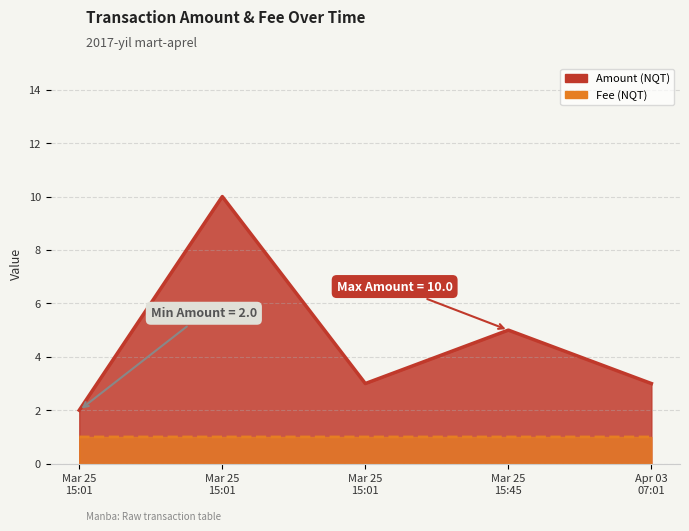

At which category does Amount reach its first local valley?

Mar 25 15:01